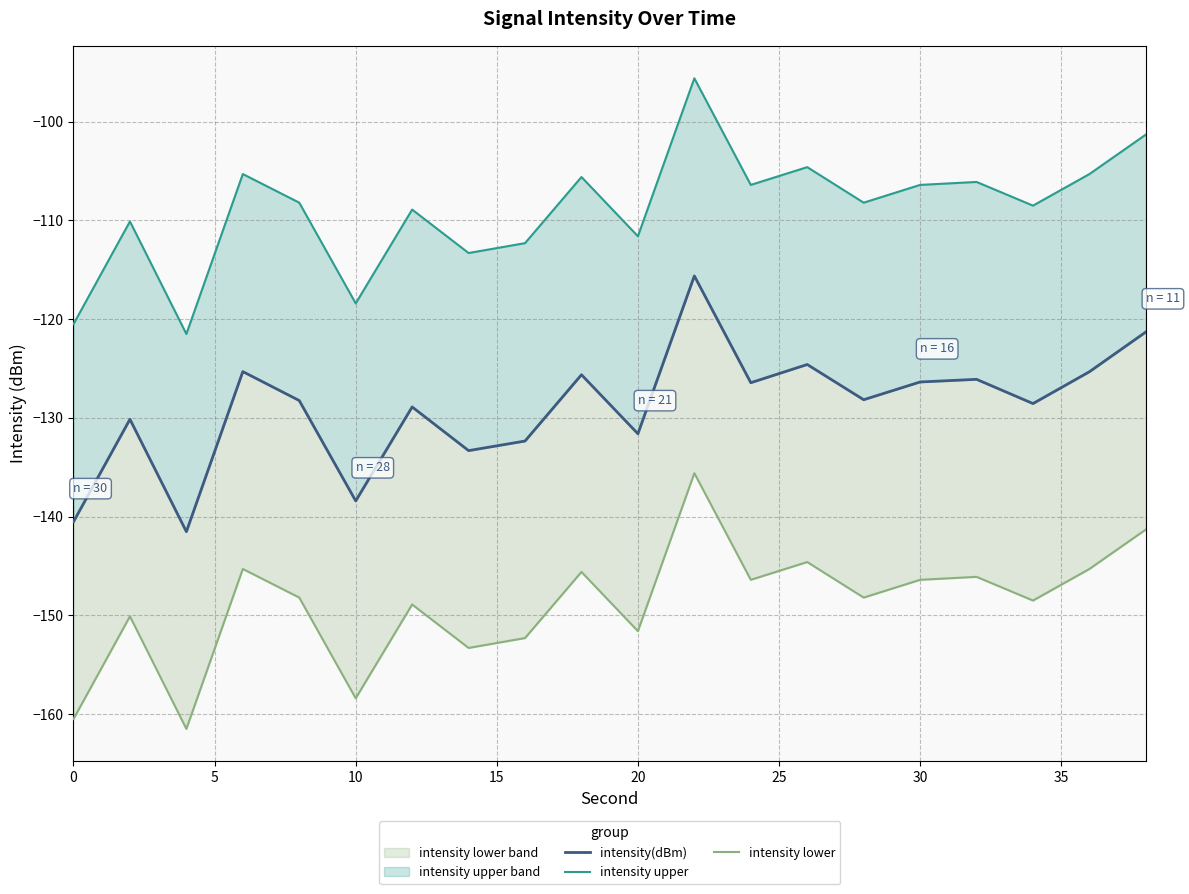

True or false: intensity lower and intensity upper cross at least once.

False